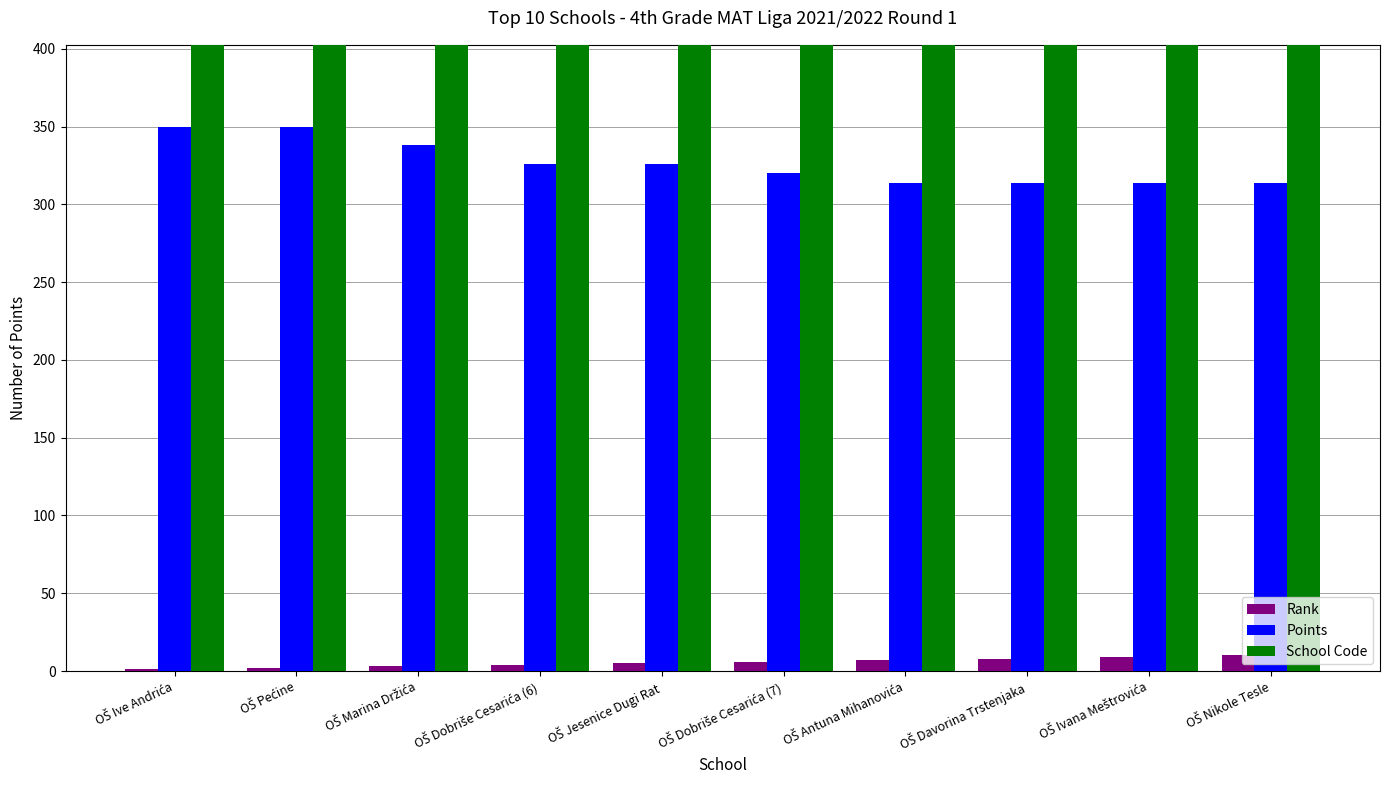

True or false: Points has a value of 350 at OŠ Ive Andrića.

True